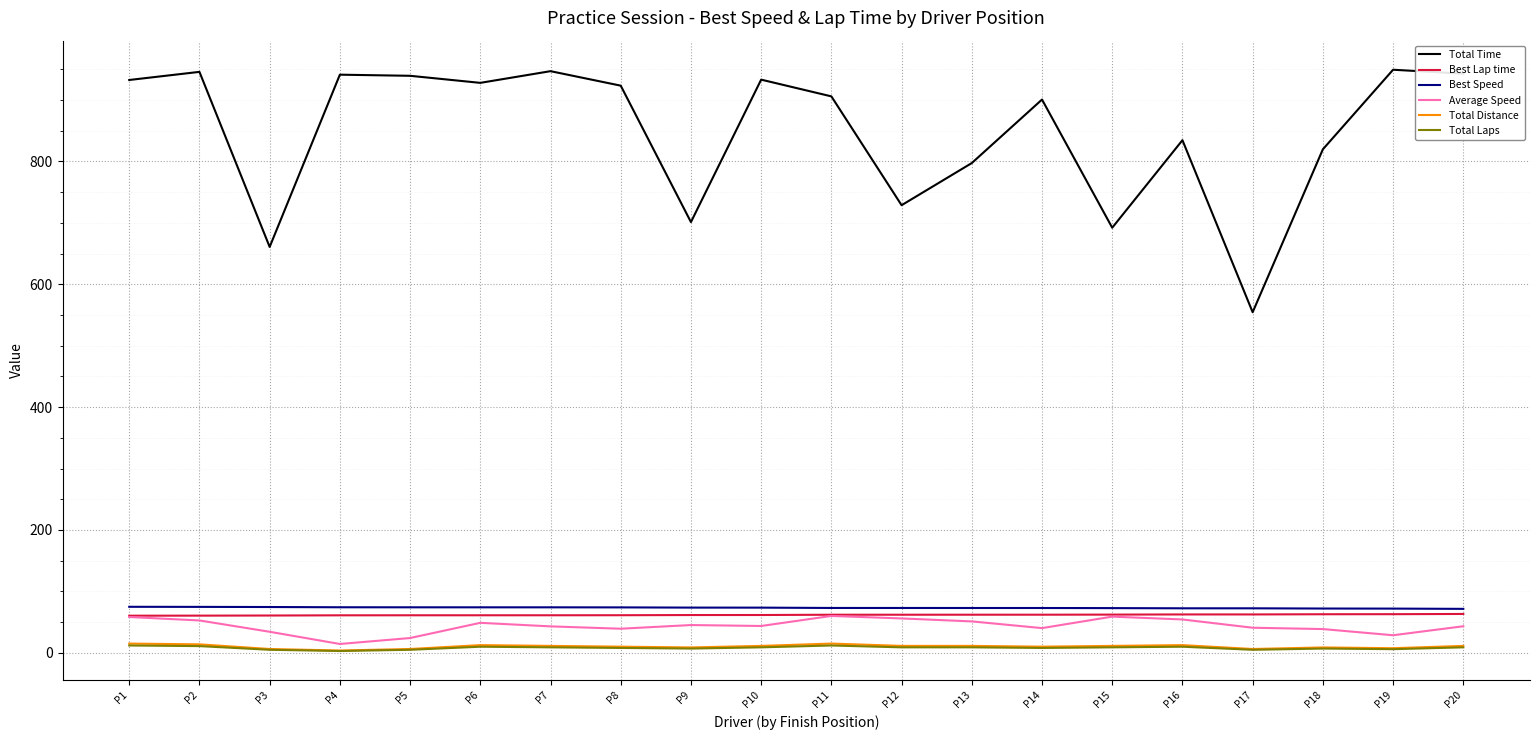

Which series has the largest total across all categories?

Total Time